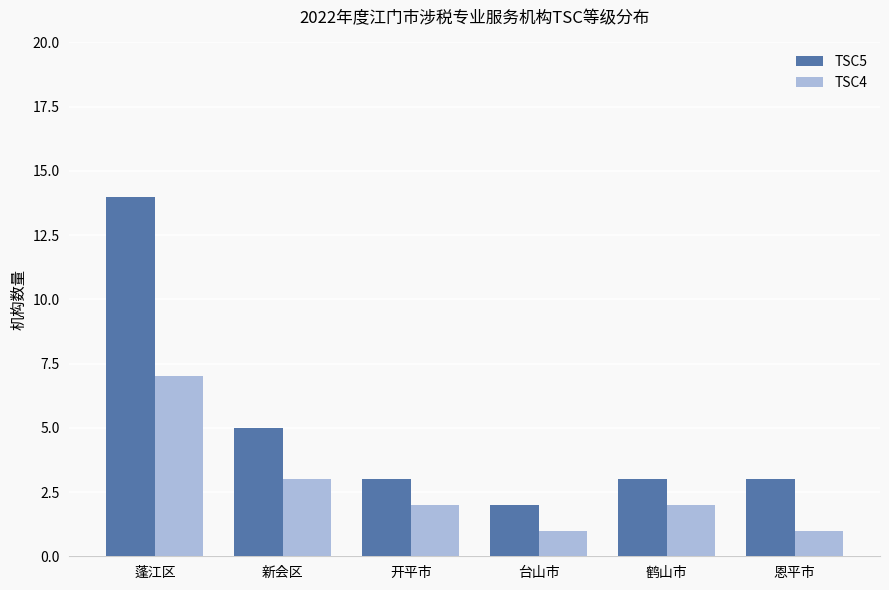

At how many categories does at least one series exceed 7?

1